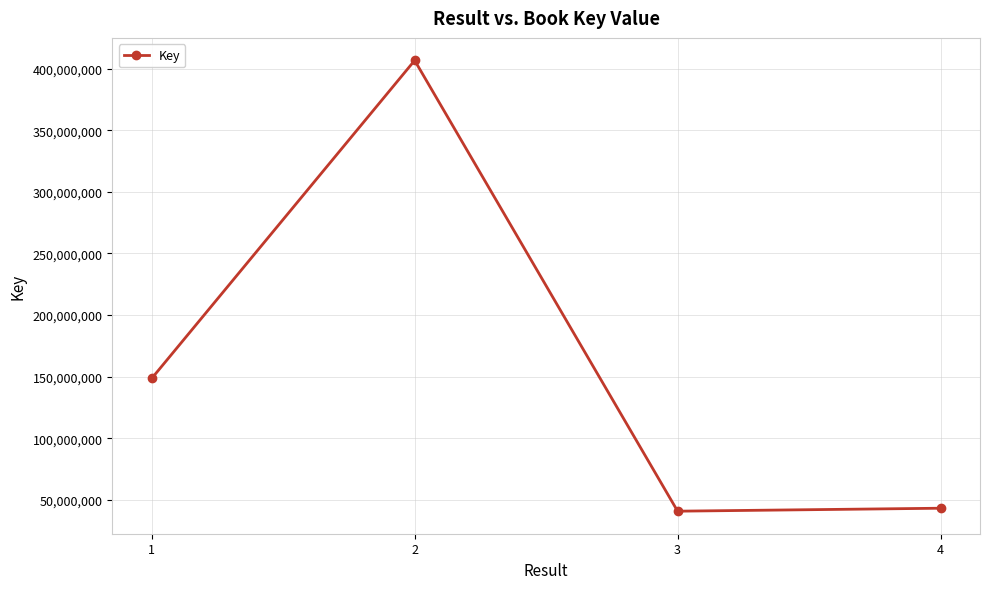

True or false: there are more than 2 points higher than both neighbors.

False